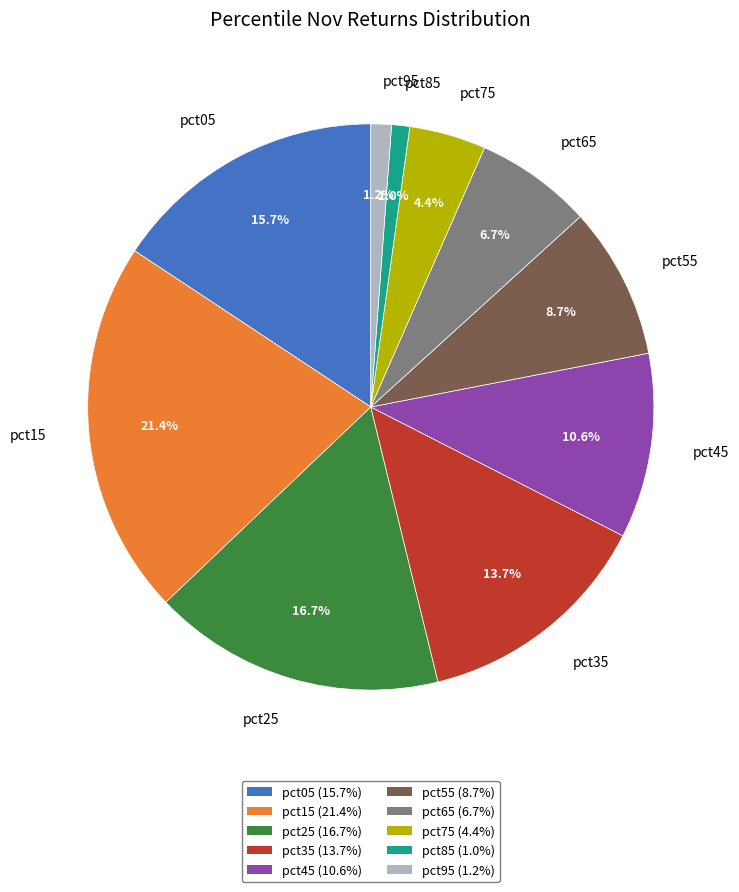

How many slices are in this pie chart?

10